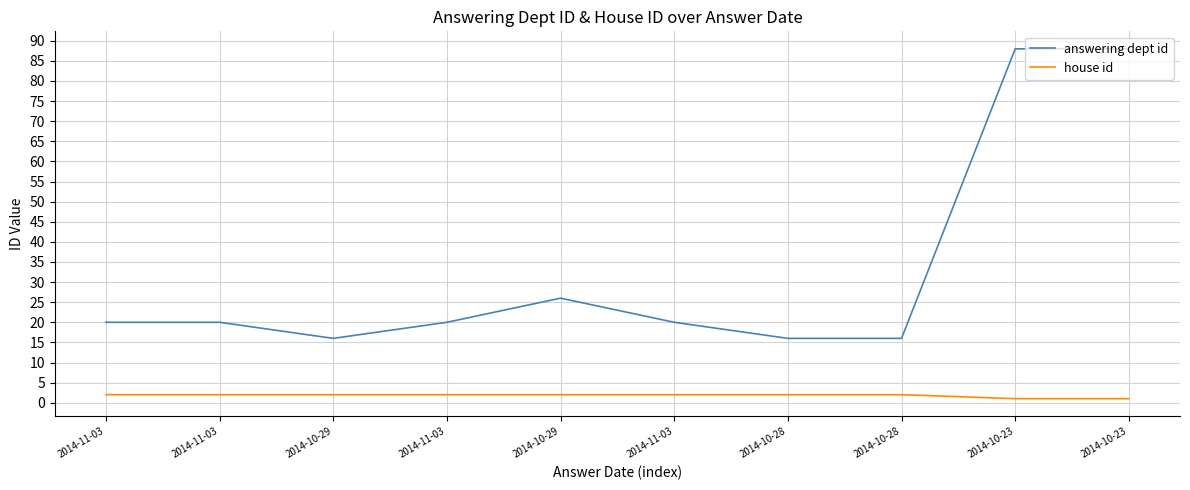

Read the house id value at 2014-11-03.

2